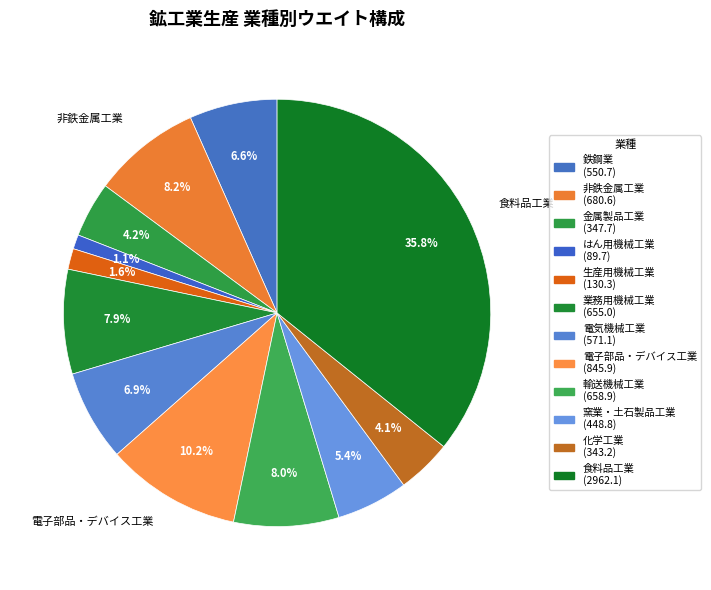

The 鉄鋼業 slice represents 16% of the pie. True or false?

False